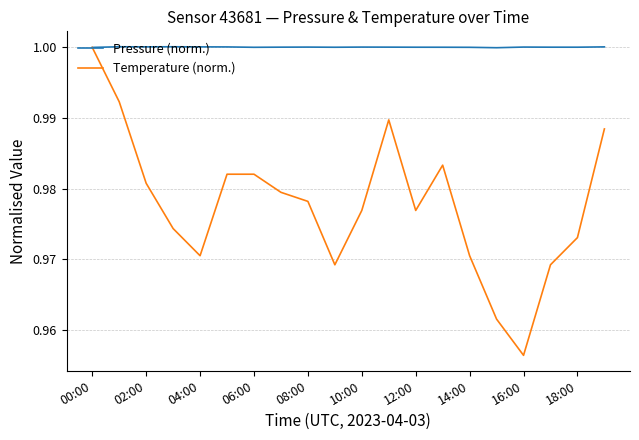

Which series has the largest total across all categories?

Pressure (norm.)